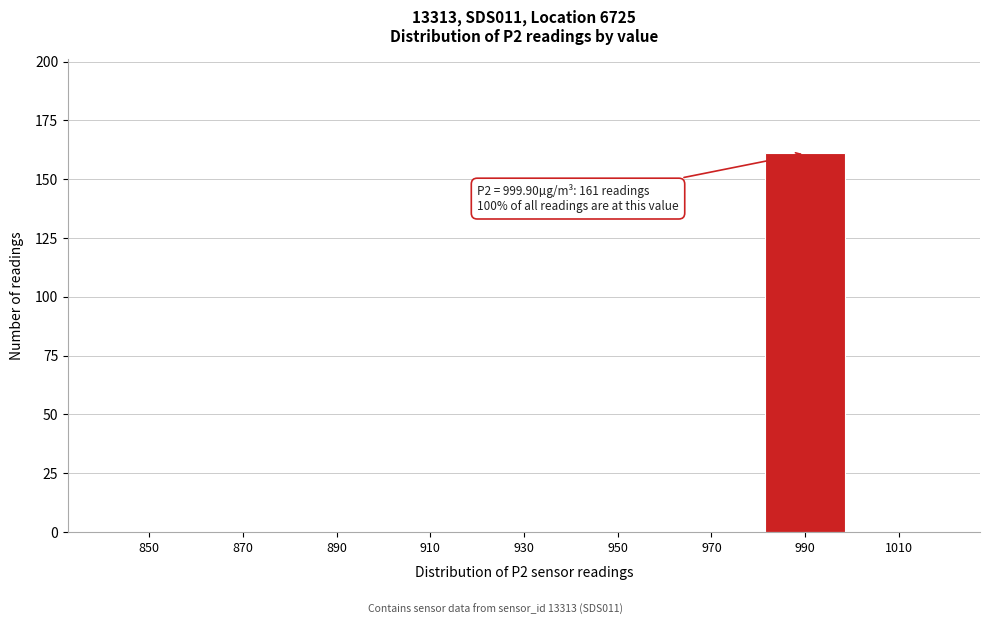

Reading left to right, transcribe all the data shown in this chart.

850=0	870=0	890=0	910=0	930=0	950=0	970=0	990=161	1010=0